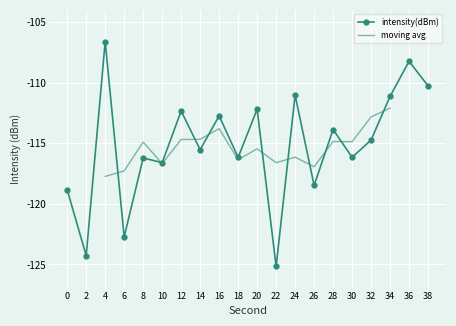

How many data points are less than -114?

11